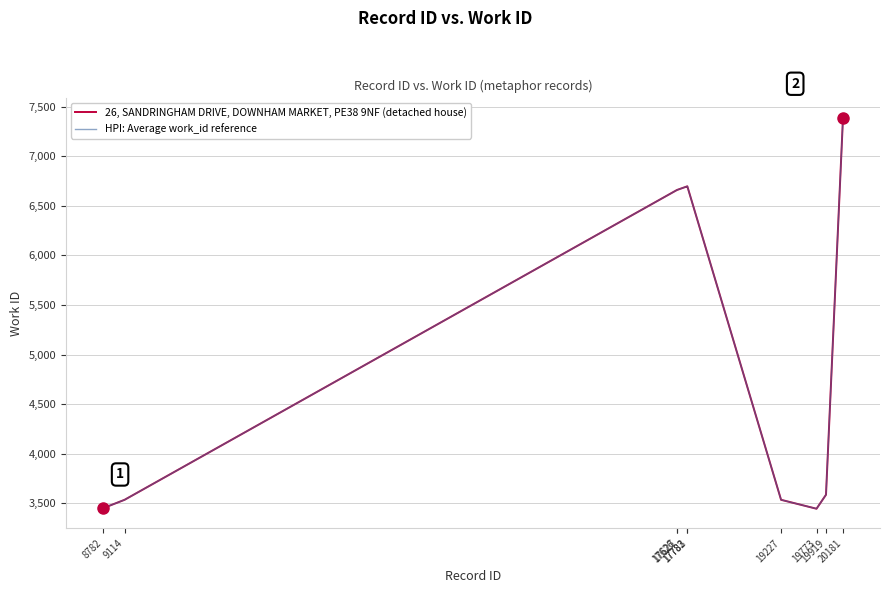

What is the value of the HPI: Average work_id reference point at the 3rd from the left?

6660